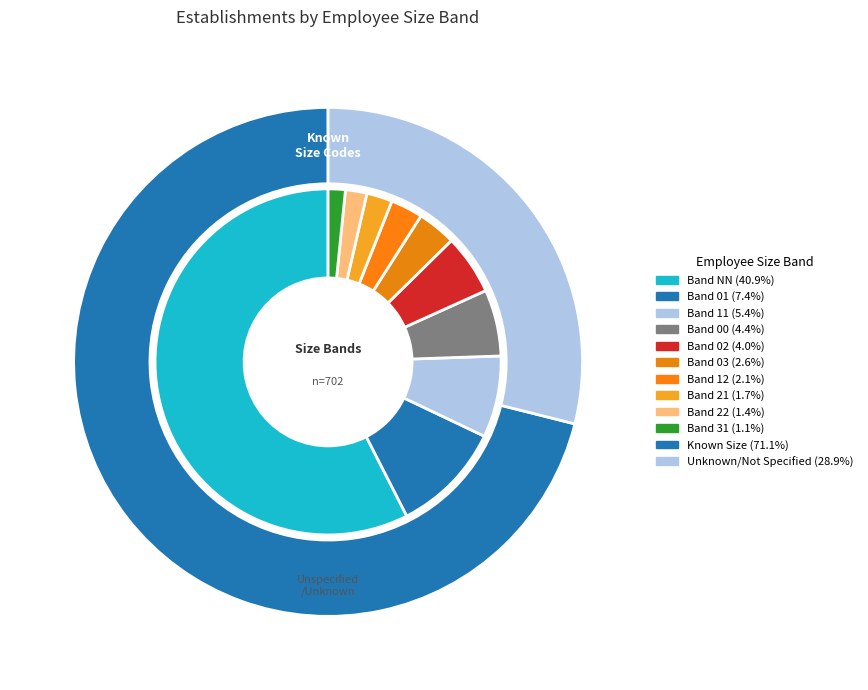

To the nearest percent, what portion does NN represent?

41%